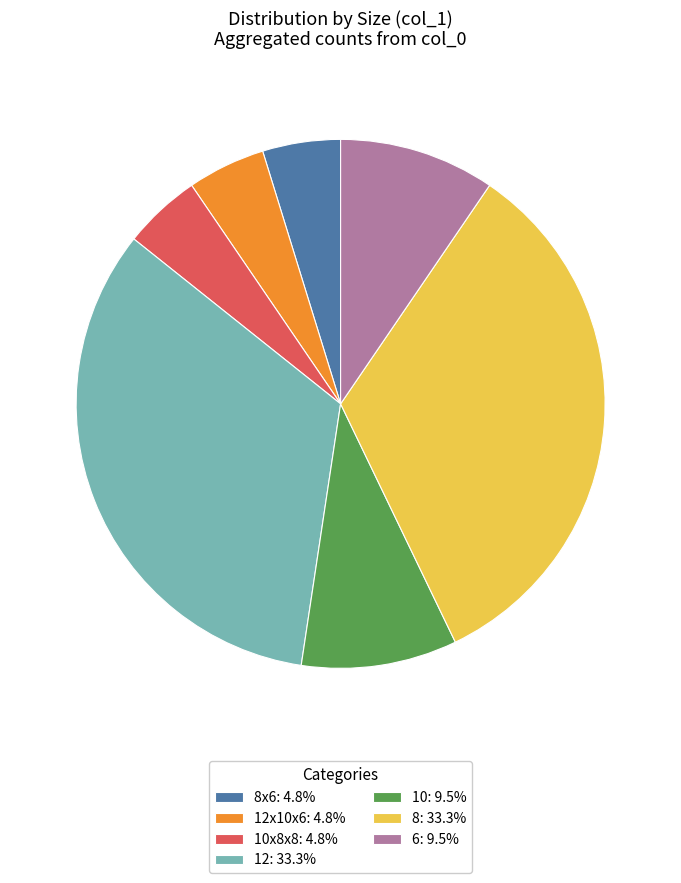

Approximately how many times larger is the value at 12: 33.3% compared to 12x10x6: 4.8%?

7.0